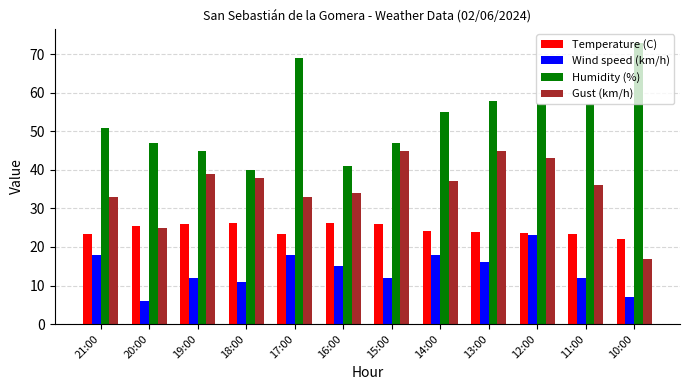

At which category is the sum across all series the highest?

12:00